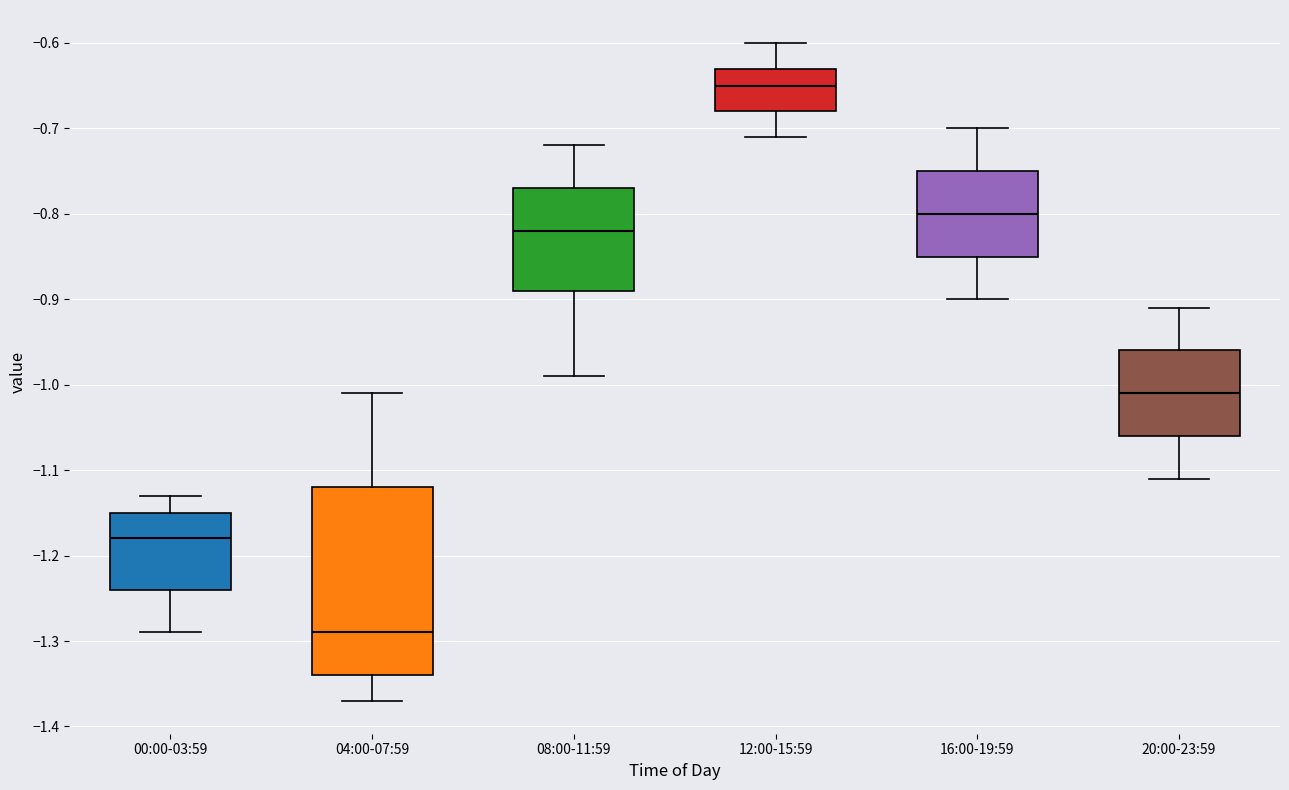

Which box has the highest median line?

12:00-15:59